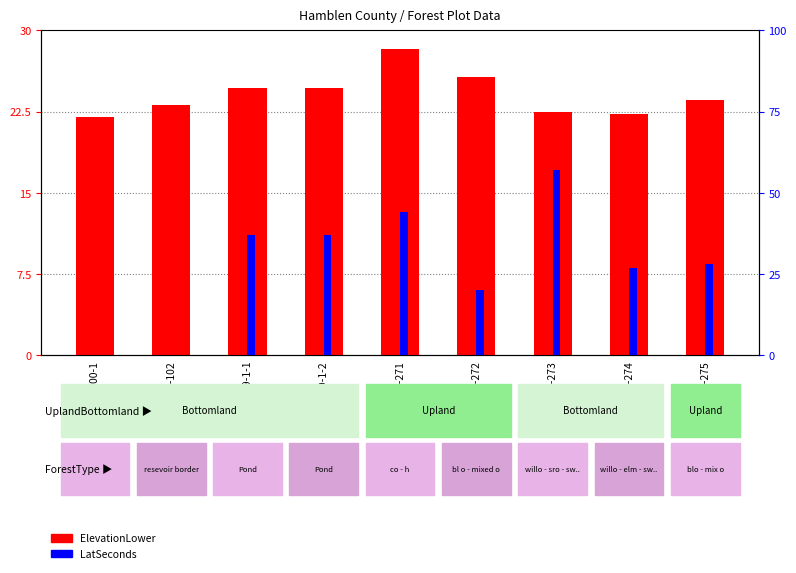

Rank the series by their average value, from lowest to highest.

ElevationLower, LatSeconds